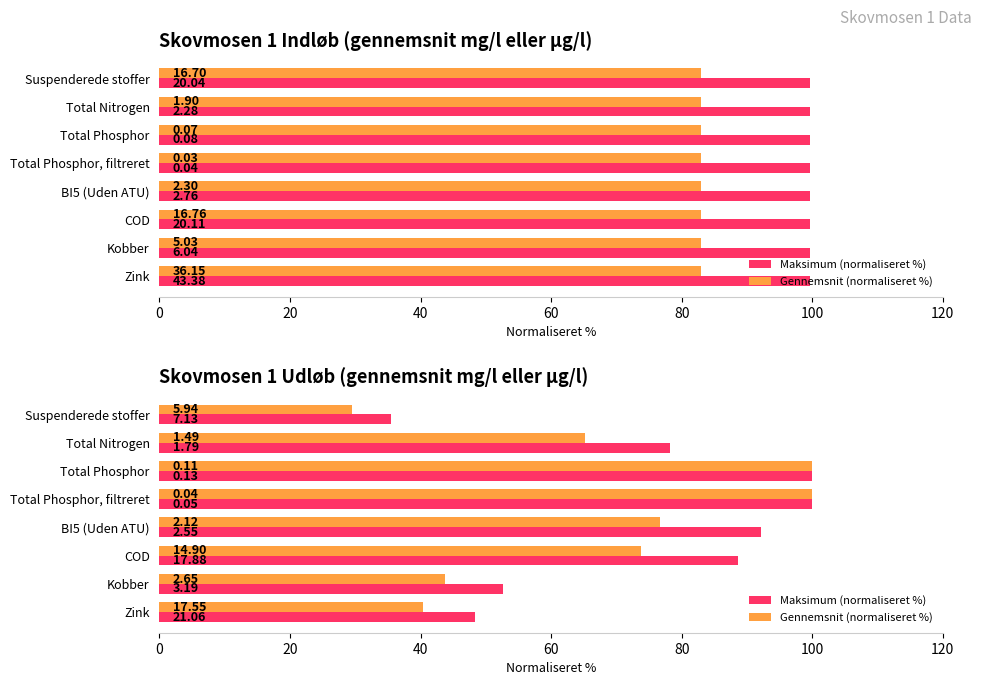

The value of Gennemsnit (normaliseret %) at Total Phosphor, filtreret is 136.4. True or false?

False